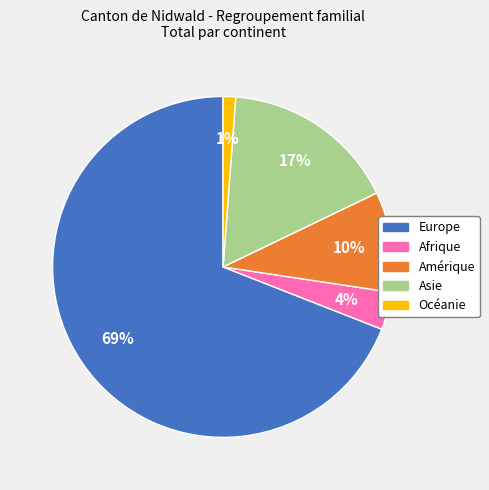

Between Asie and Europe, which is larger?

Europe